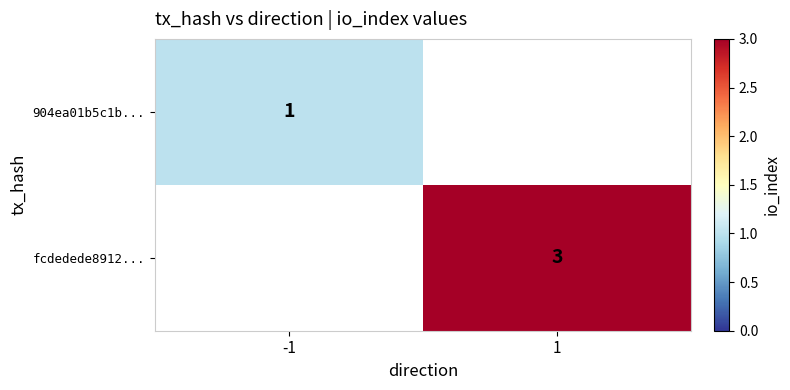

The 904ea01b5c1b... series shows 1 at -1. True or false?

True